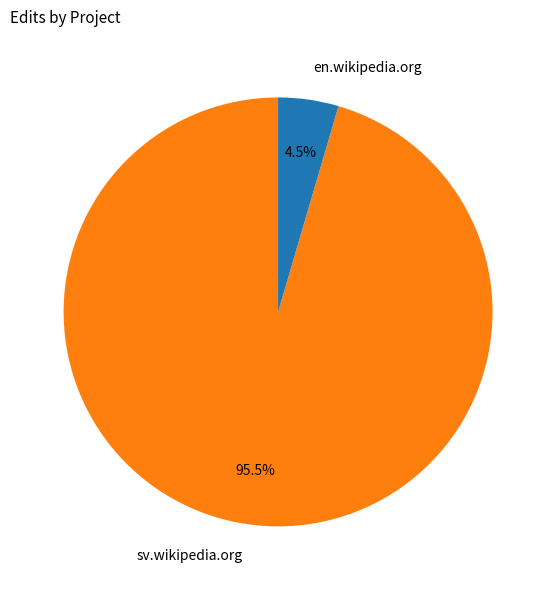

How much of the chart is everything except en.wikipedia.org?

95.5%